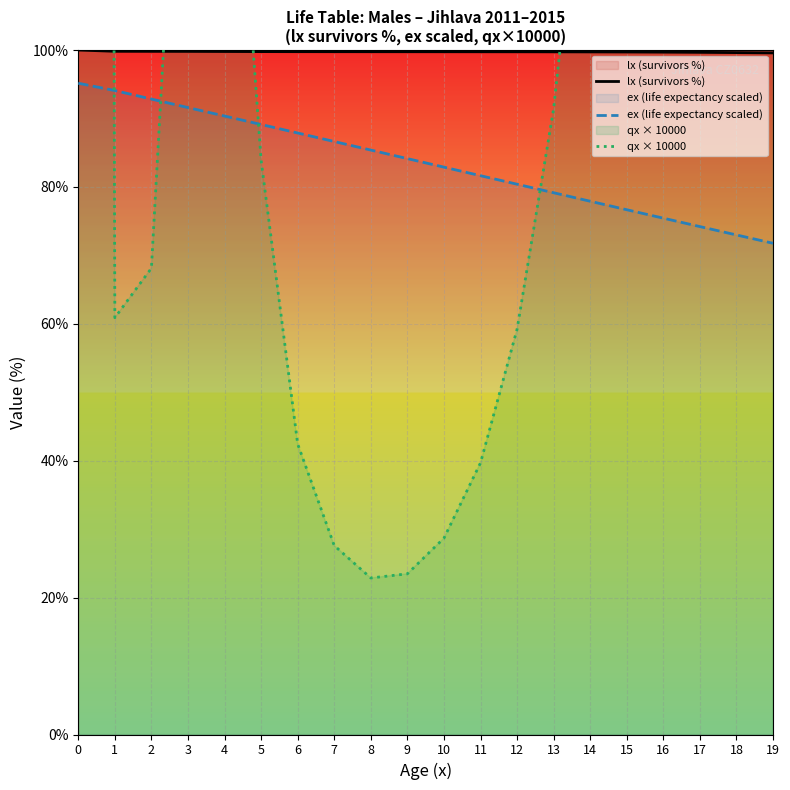

Where do ex (life expectancy scaled) and qx × 10000 first cross each other?

0 and 1